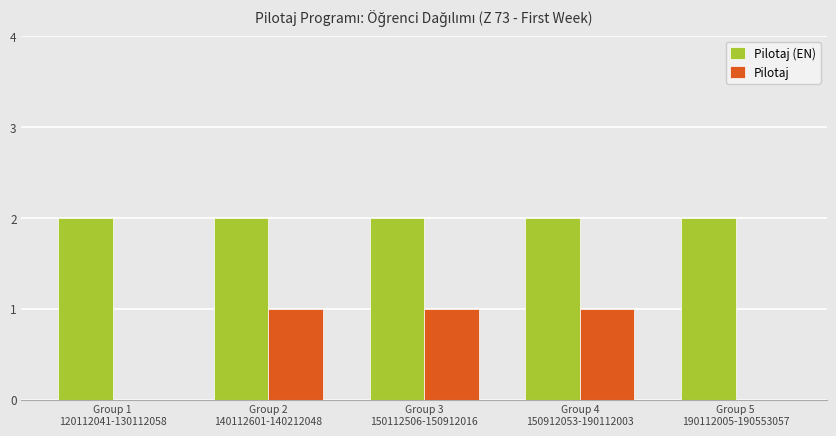

Are the bars grouped side by side (vs. stacked)?

Yes